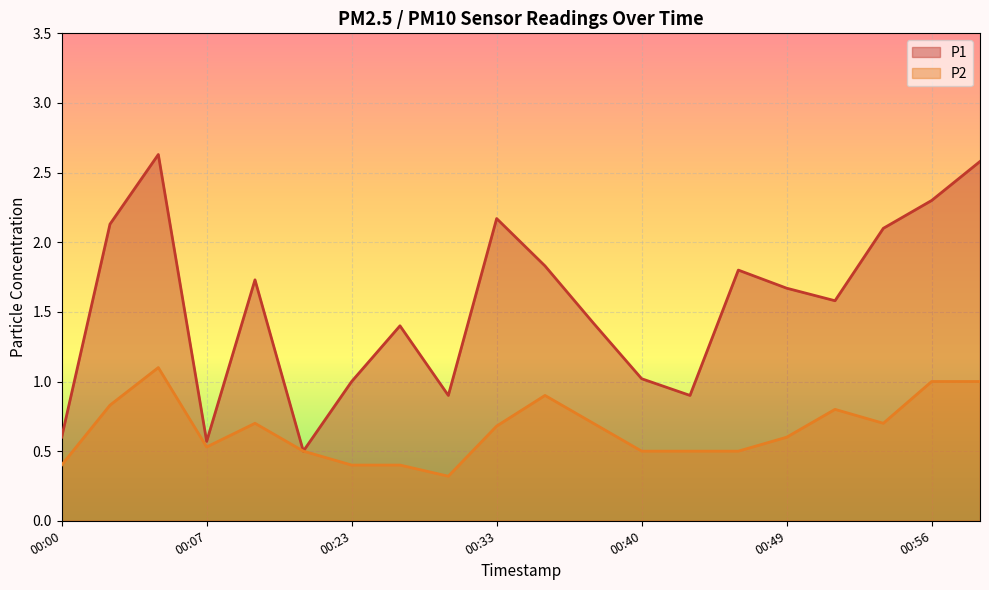

True or false: P1 and P2 cross at least once.

False